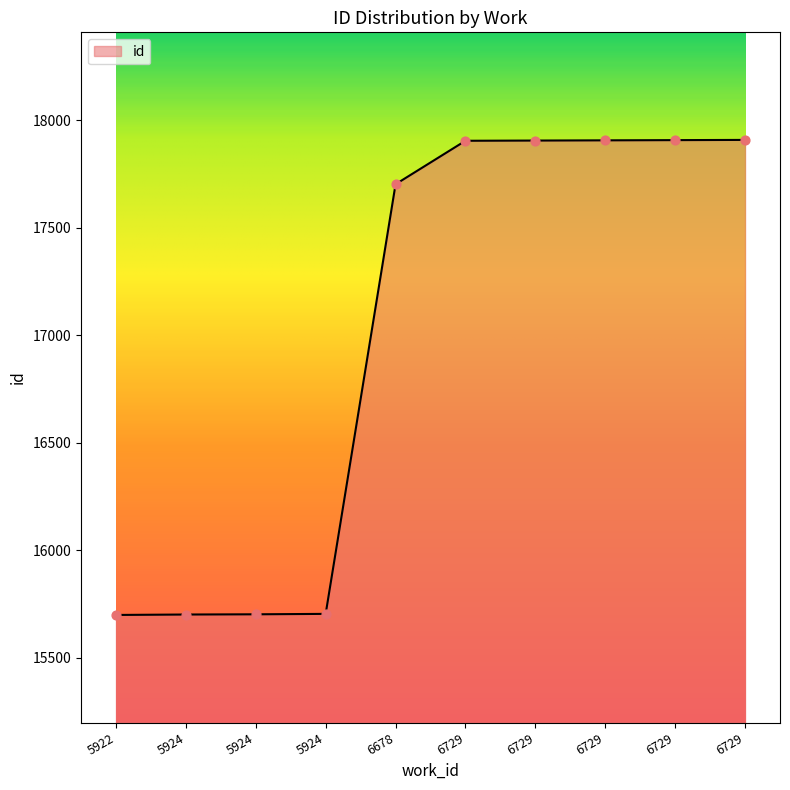

Between 5924 and 5924, which is larger?

5924